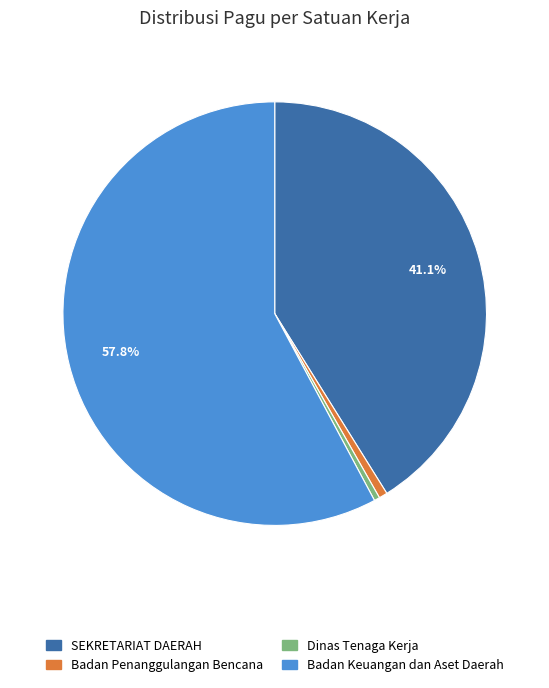

Combined, do Badan Penanggulangan Bencana and SEKRETARIAT DAERAH account for over 50%?

No